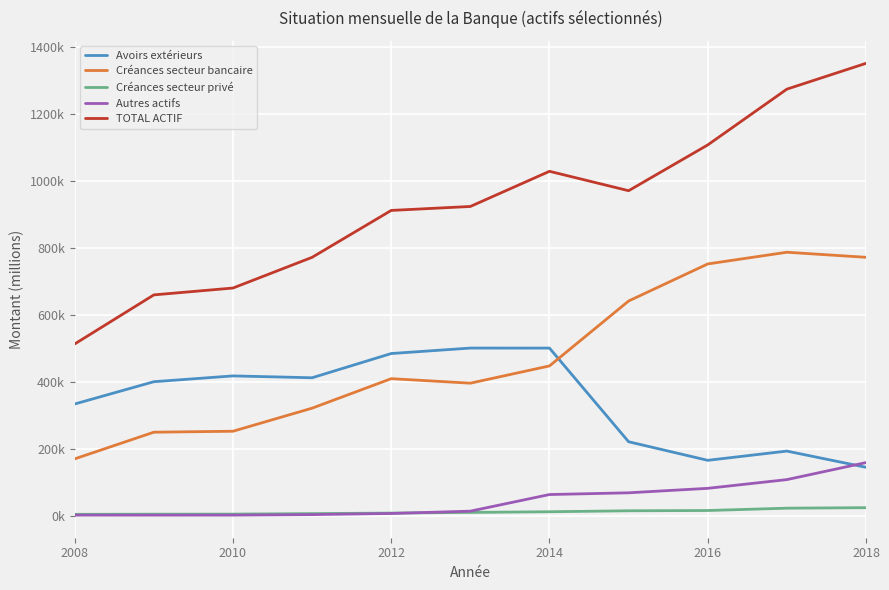

What are all the series names shown in the legend?

Avoirs extérieurs, Créances secteur bancaire, Créances secteur privé, Autres actifs, TOTAL ACTIF